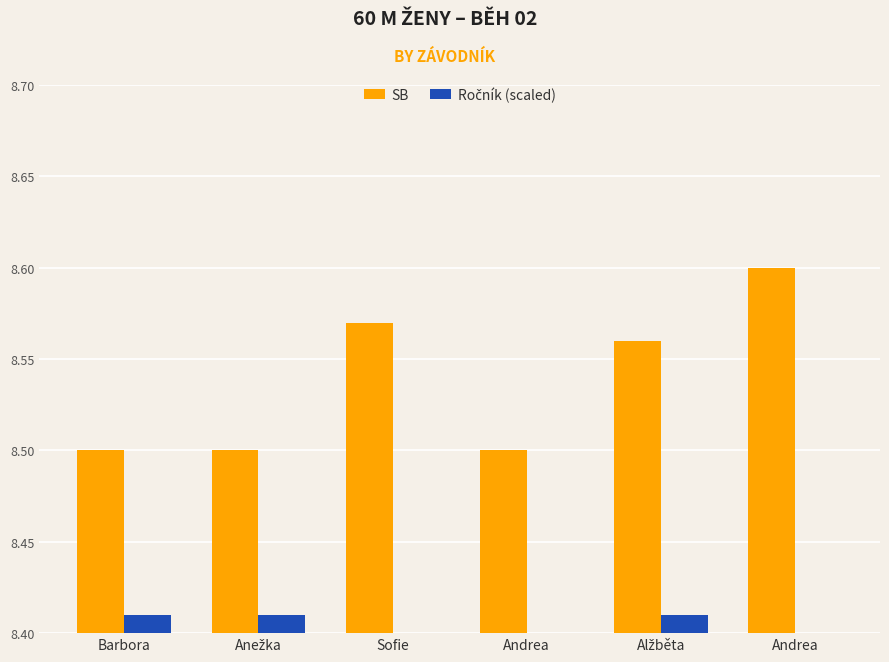

How many bars are there in each group?

2